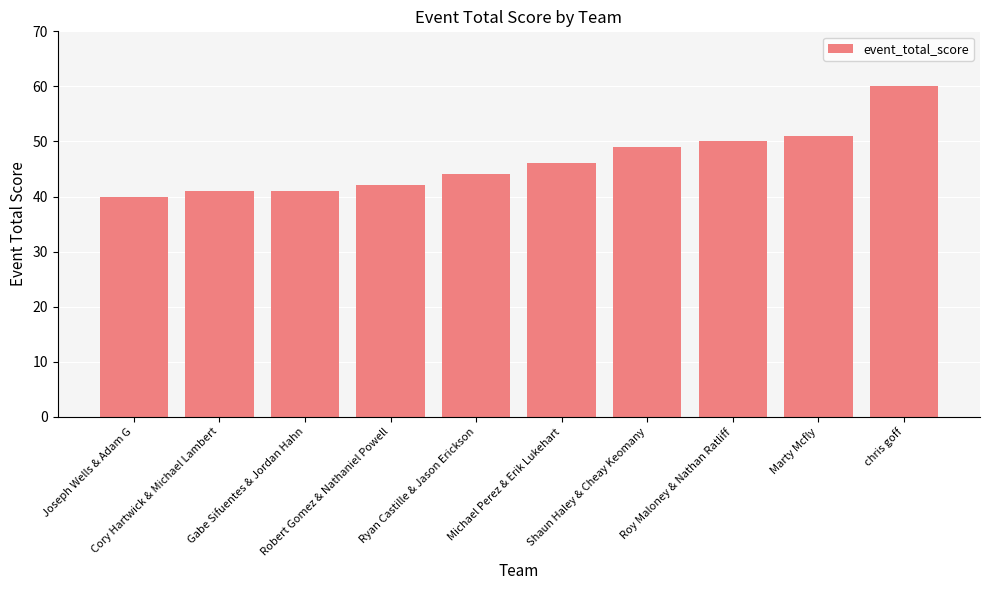

What is the difference between the second highest and second lowest values?

10